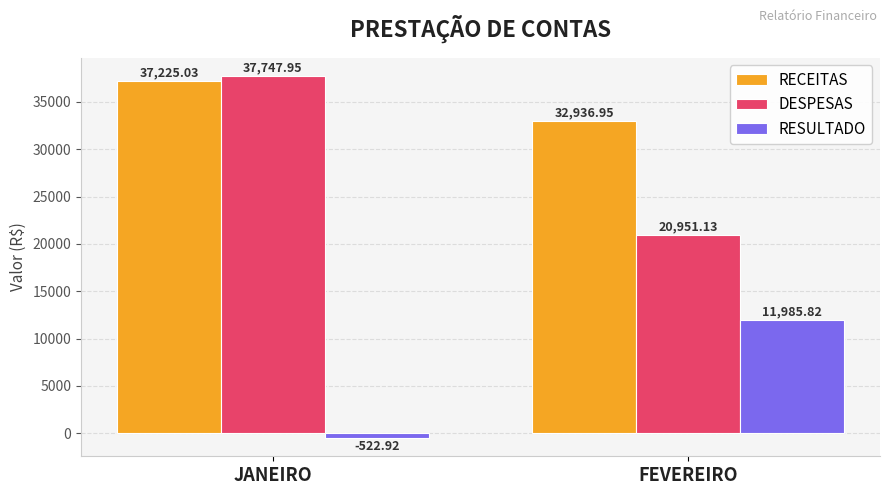

The value of DESPESAS at FEVEREIRO is 5694.9. True or false?

False